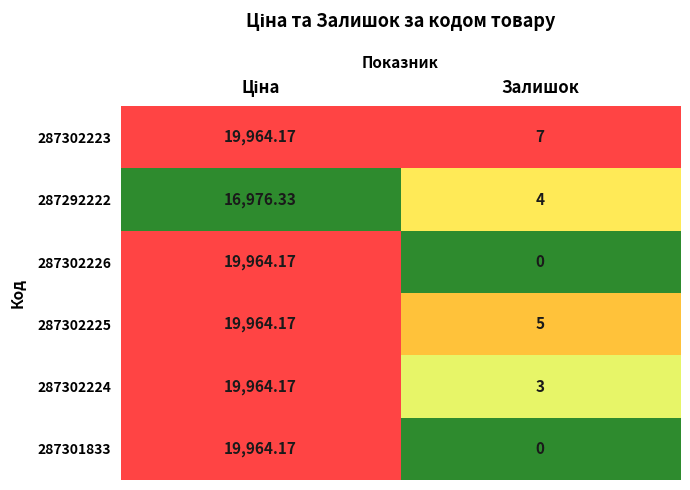

Which label corresponds to the smallest value in the chart?

Залишок